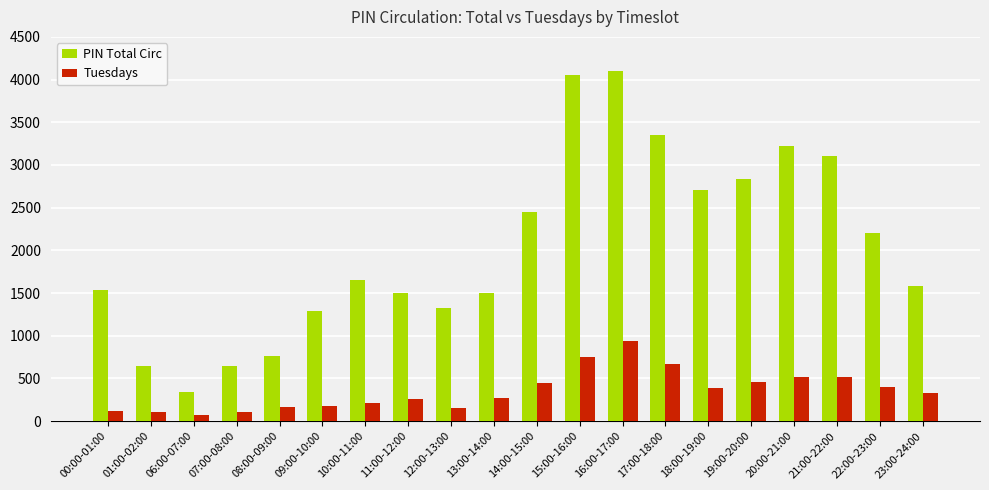

Is the value of PIN Total Circ at 22:00-23:00 greater than the value of Tuesdays at 08:00-09:00?

Yes